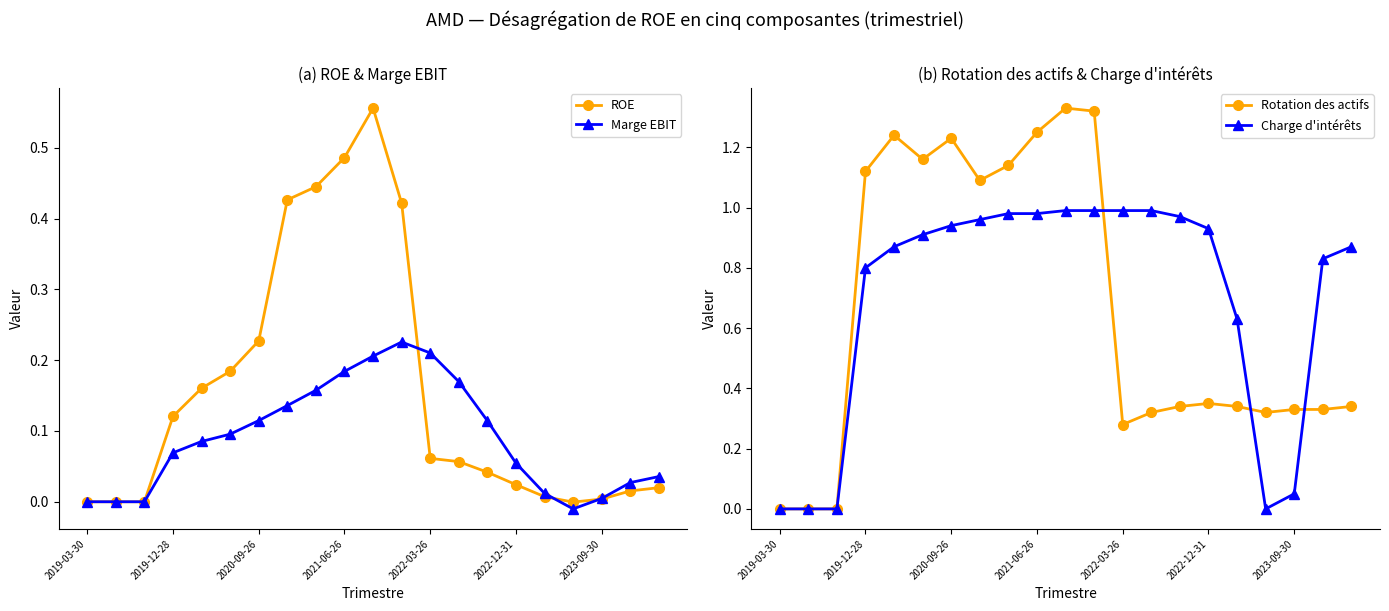

Reading right to left, list all the values displayed in this chart.

ROE: 0.0	0.0	0.0	-0.0	0.0	0.0	0.0	0.1	0.1	0.4	0.6	0.5	0.4	0.4	0.2	0.2	0.2	0.1	0.0	0.0	0.0
Marge EBIT: 0.0	0.0	0.0	-0.0	0.0	0.1	0.1	0.2	0.2	0.2	0.2	0.2	0.2	0.1	0.1	0.1	0.1	0.1	0.0	0.0	0.0
Rotation des actifs: 0.3	0.3	0.3	0.3	0.3	0.3	0.3	0.3	0.3	1.3	1.3	1.2	1.1	1.1	1.2	1.2	1.2	1.1	0.0	0.0	0.0
Charge d'intérêts: 0.9	0.8	0.1	0.0	0.6	0.9	1.0	1.0	1.0	1.0	1.0	1.0	1.0	1.0	0.9	0.9	0.9	0.8	0.0	0.0	0.0